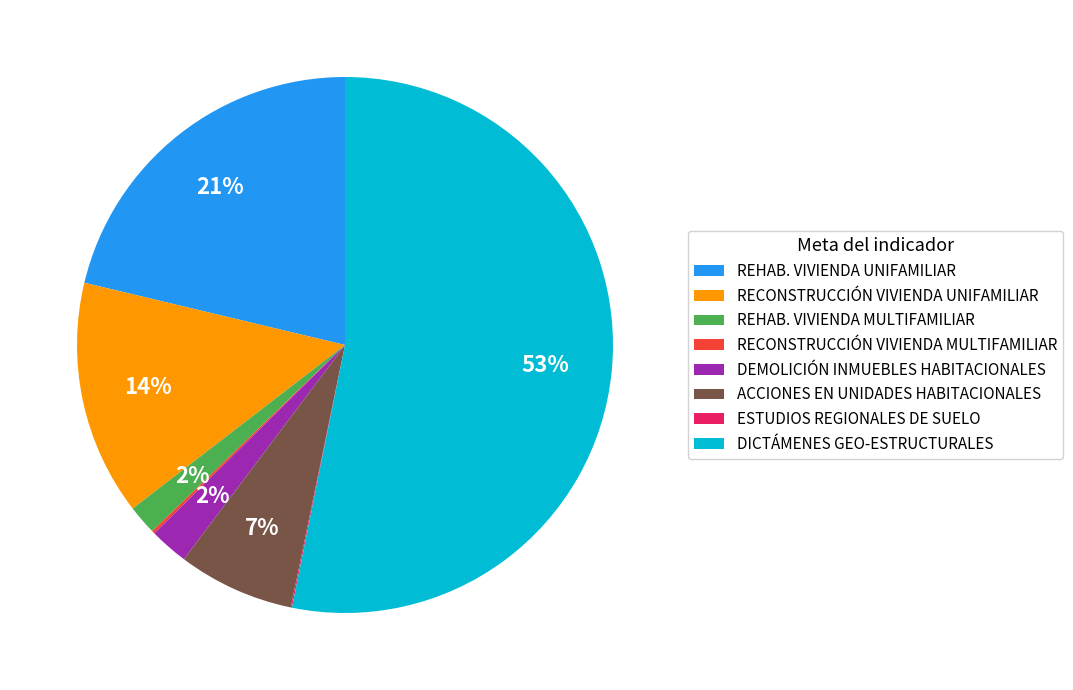

What percentage is the RECONSTRUCCIÓN VIVIENDA UNIFAMILIAR slice, to the nearest percent?

14%